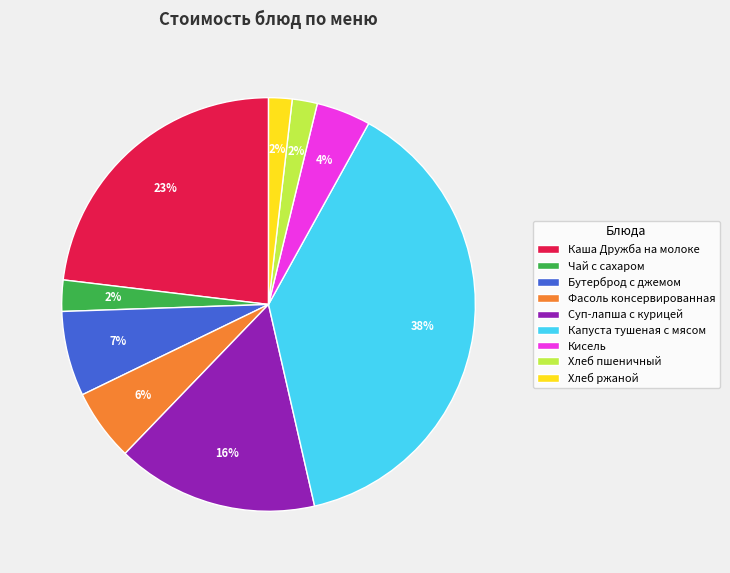

To the nearest percent, what is the combined percentage of Чай с сахаром and Хлеб ржаной?

4%